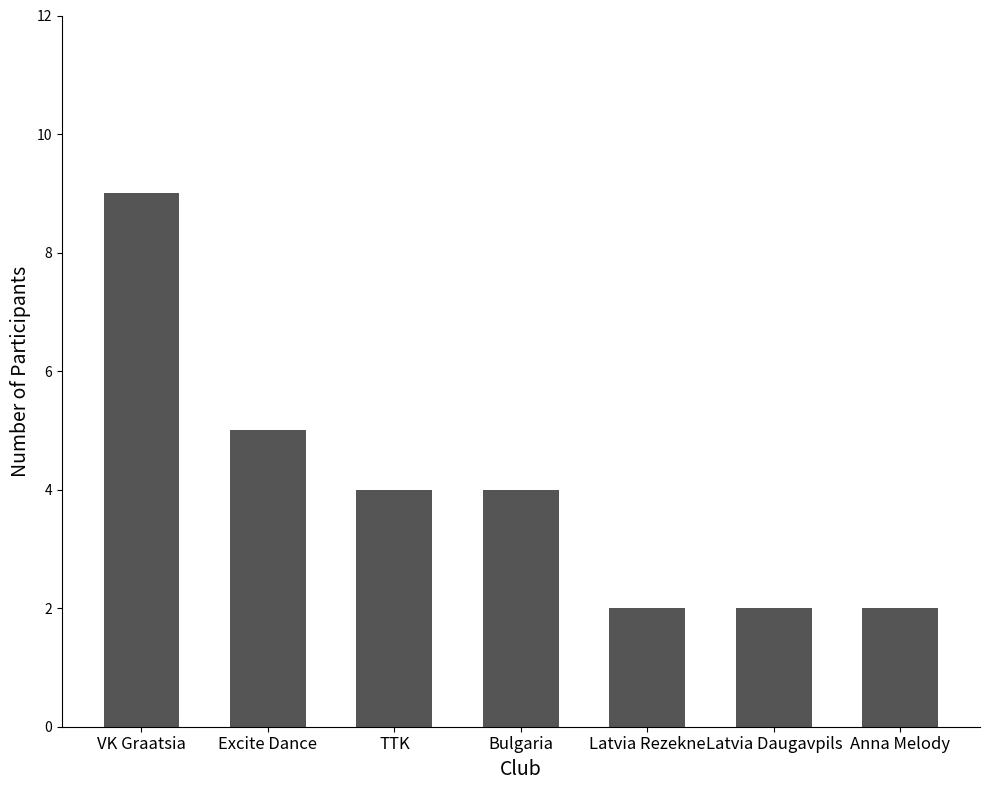

What is the sum of the values at VK Graatsia and Latvia Daugavpils?

11